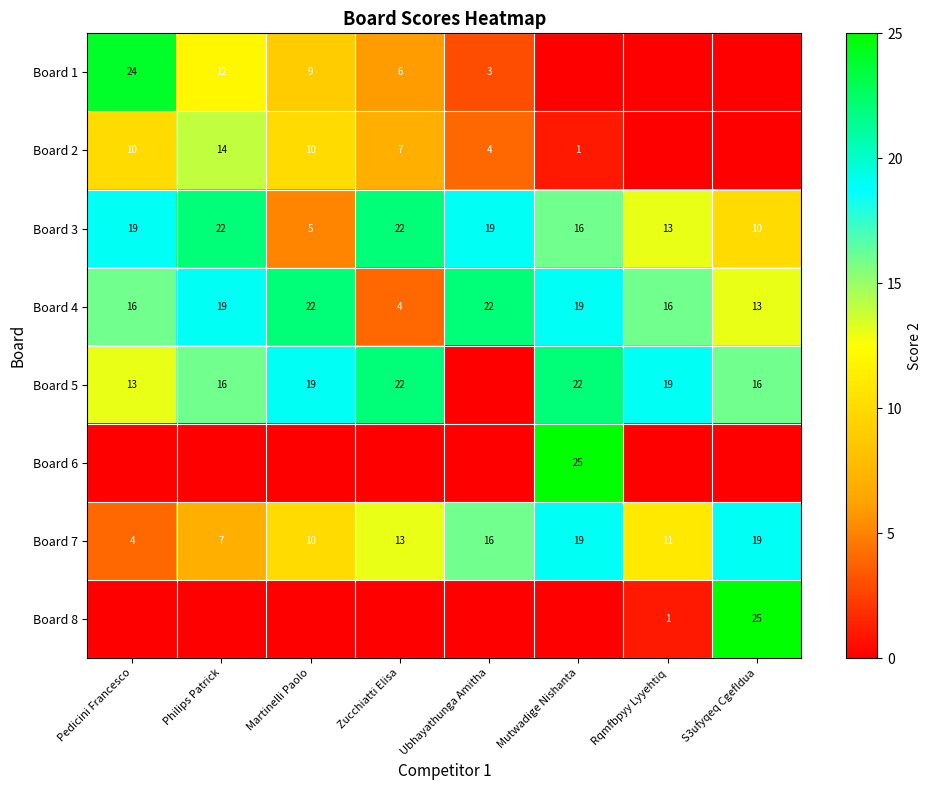

What is the difference between the highest and lowest values at Pedicini Francesco?

24